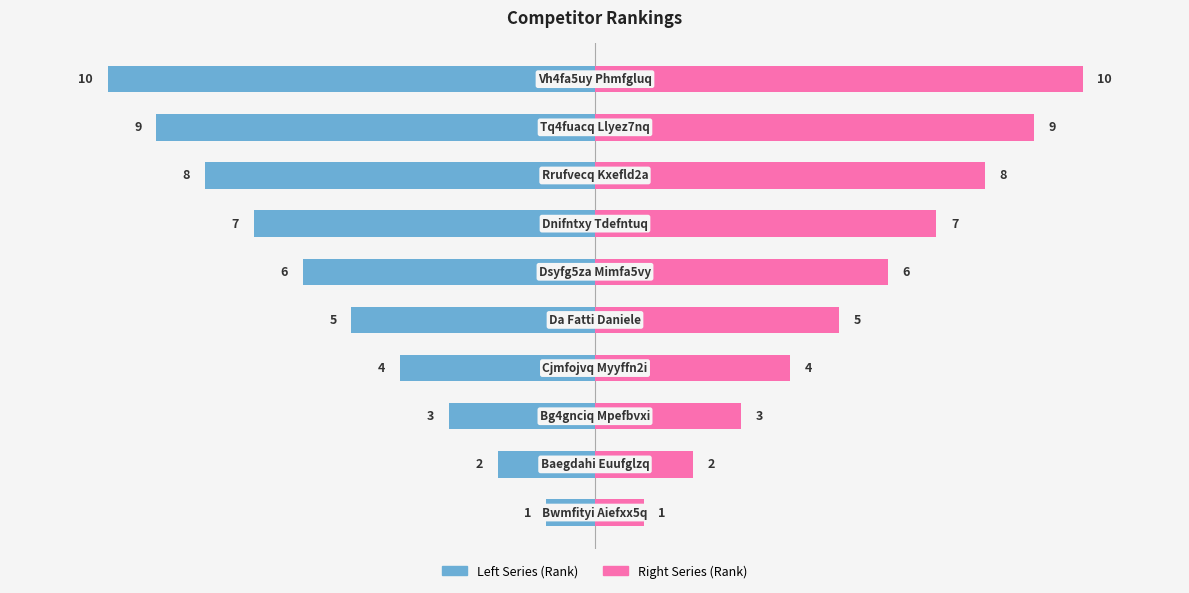

At 1, list the series in order from largest to smallest.

Right (Rank), Left (Rank)